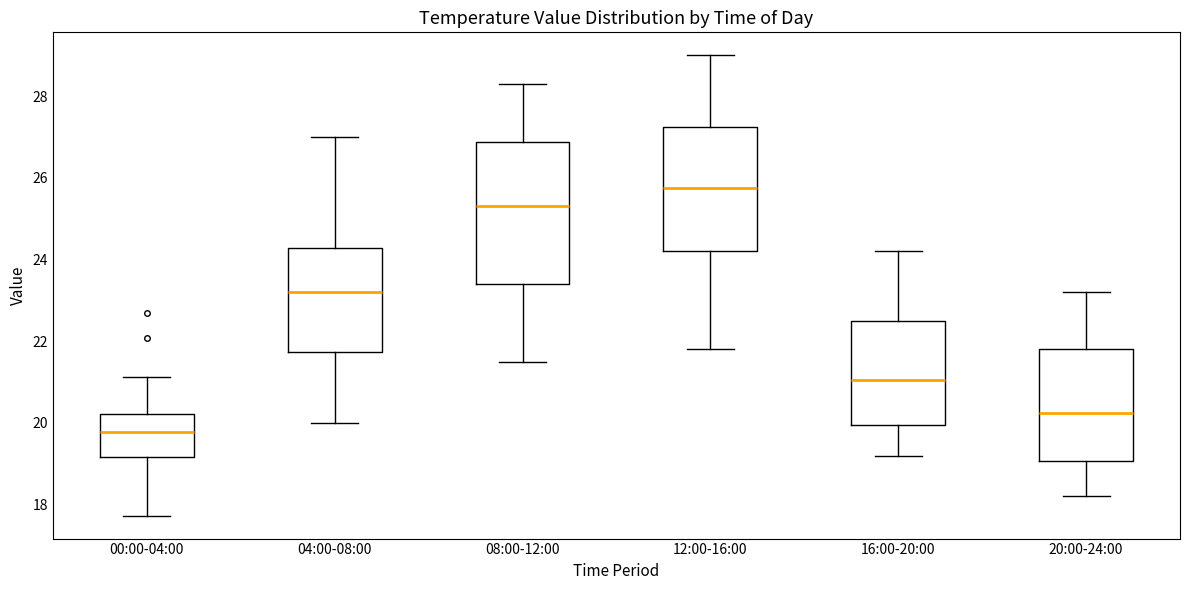

Which box's median line is the lowest?

00:00-04:00